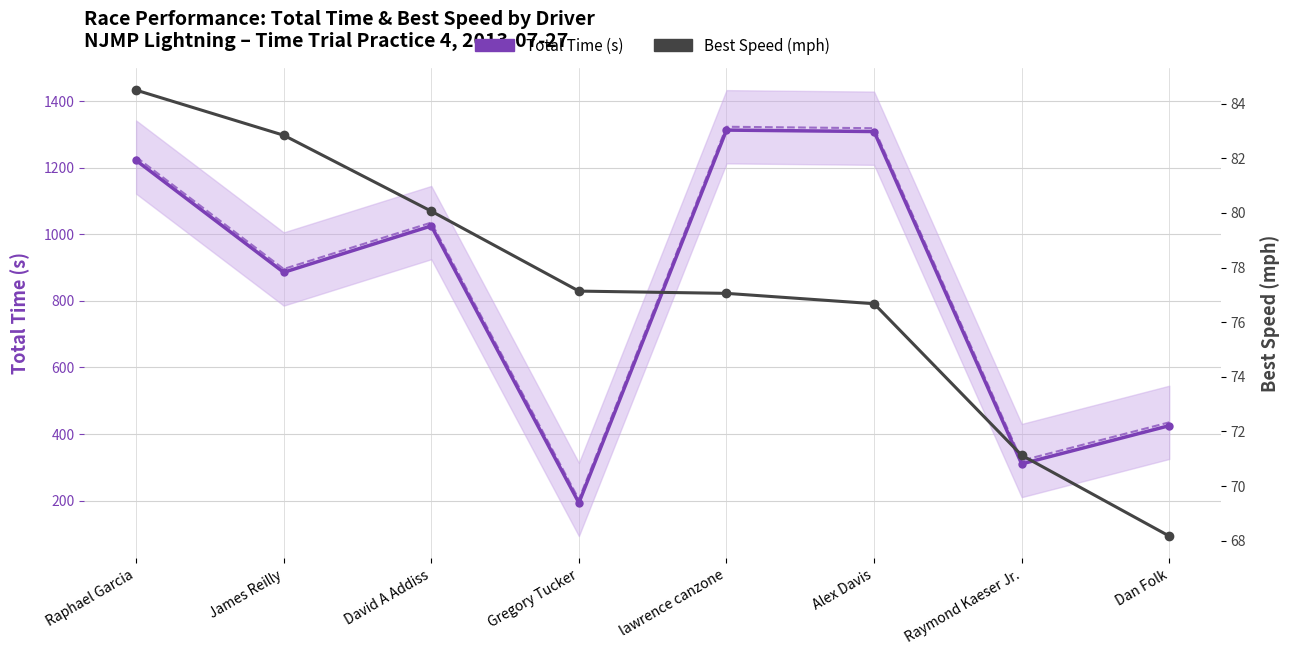

What is the sum of the Total Time (s) values at Raymond Kaeser Jr. and lawrence canzone?

1623.0